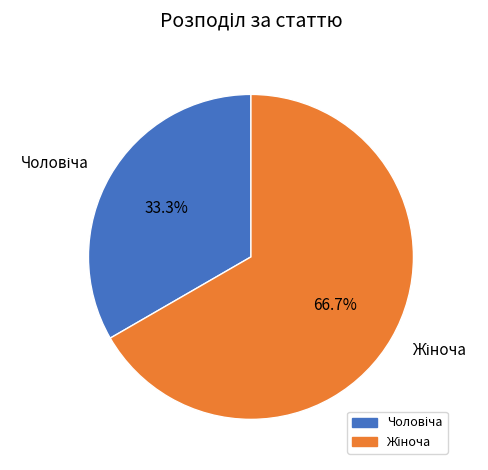

Is there any slice that represents more than half of the pie?

Yes